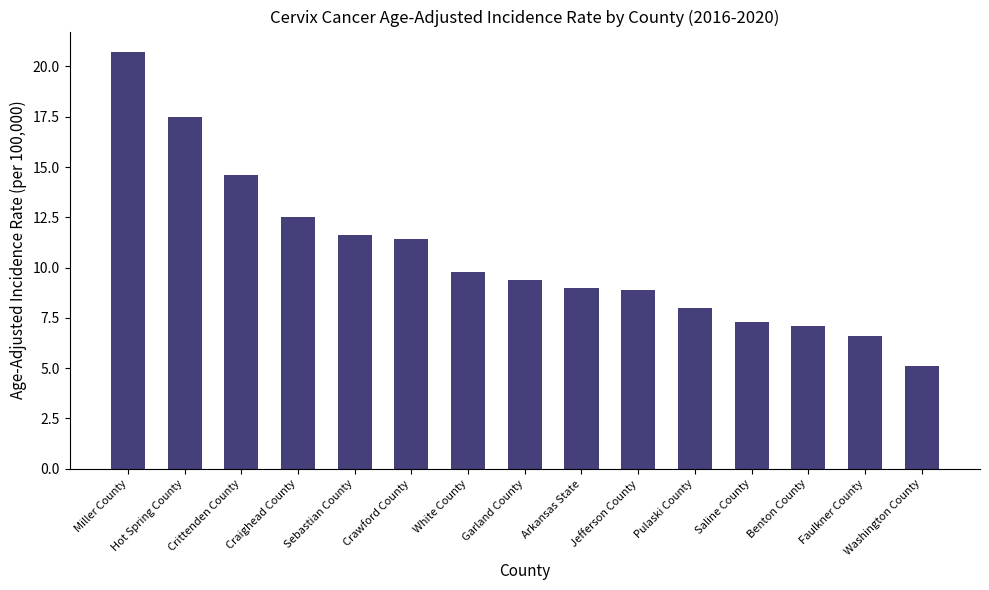

What is the ratio of the value at Pulaski County to the value at Washington County?

1.6